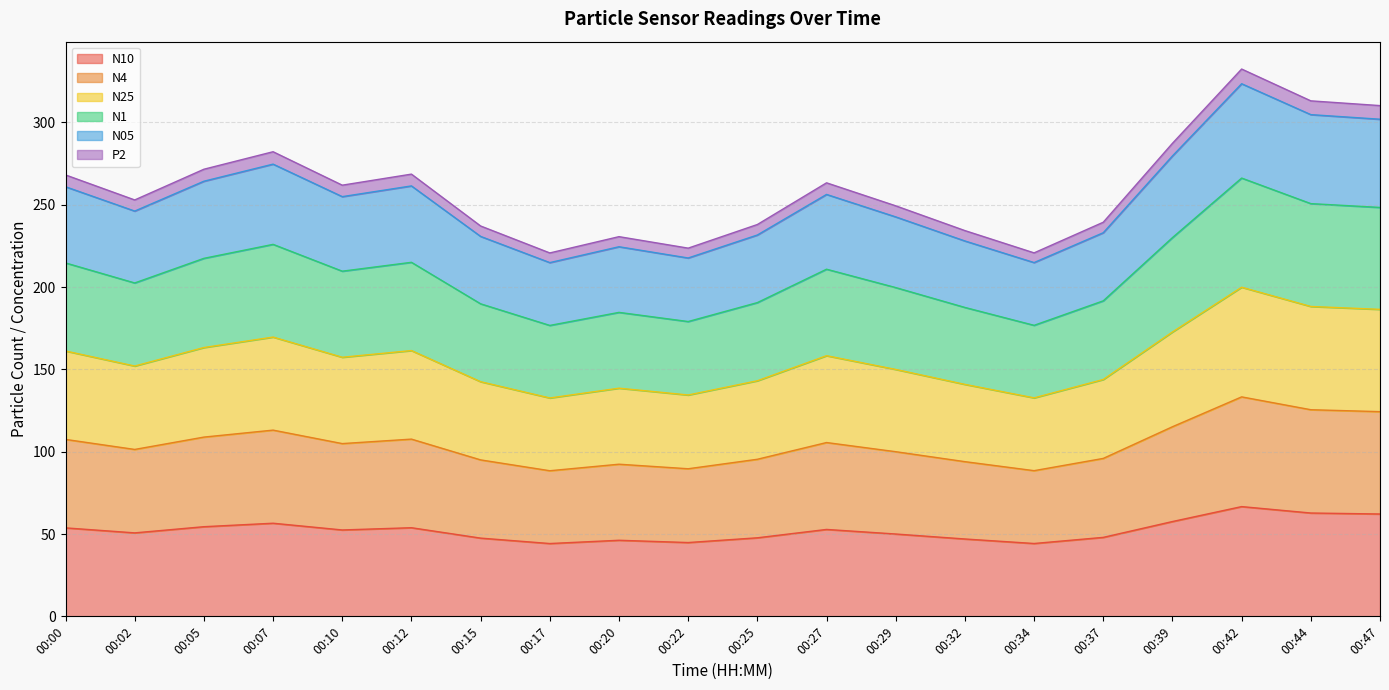

At which category does the chart reach its minimum across all series?

00:17